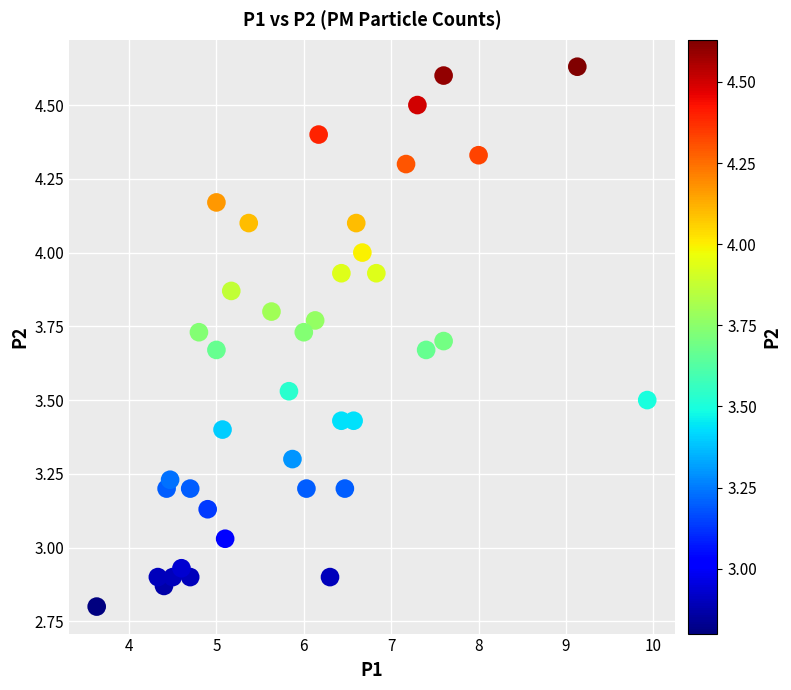

What is the range of Y values (max minus min)?

1.8